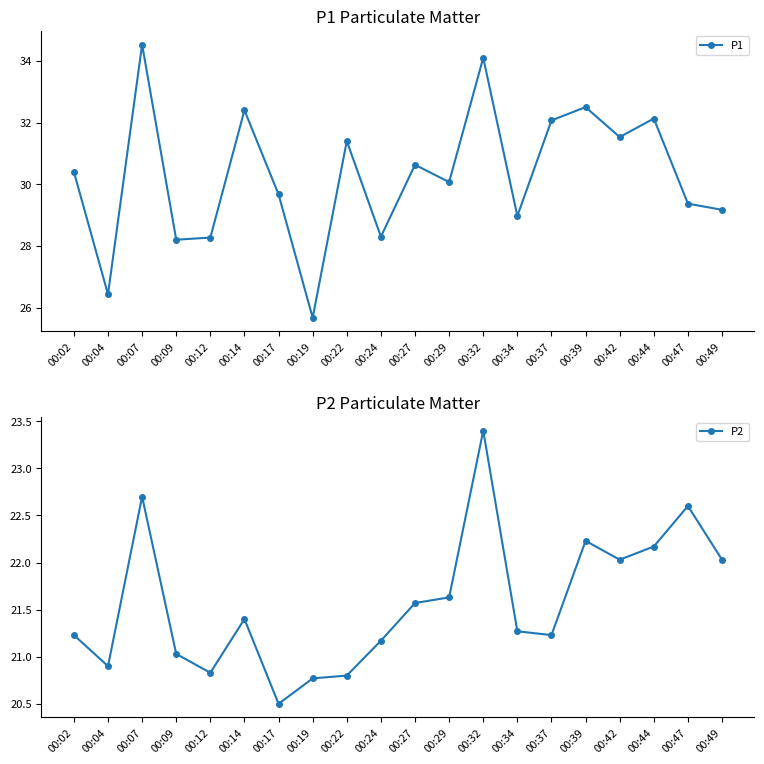

Which series has the largest range (max minus min)?

P1